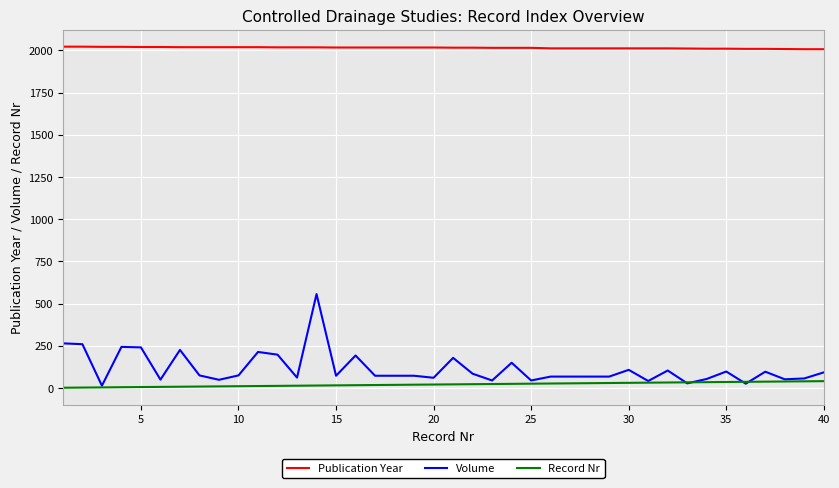

Which series has the largest range (max minus min)?

Volume